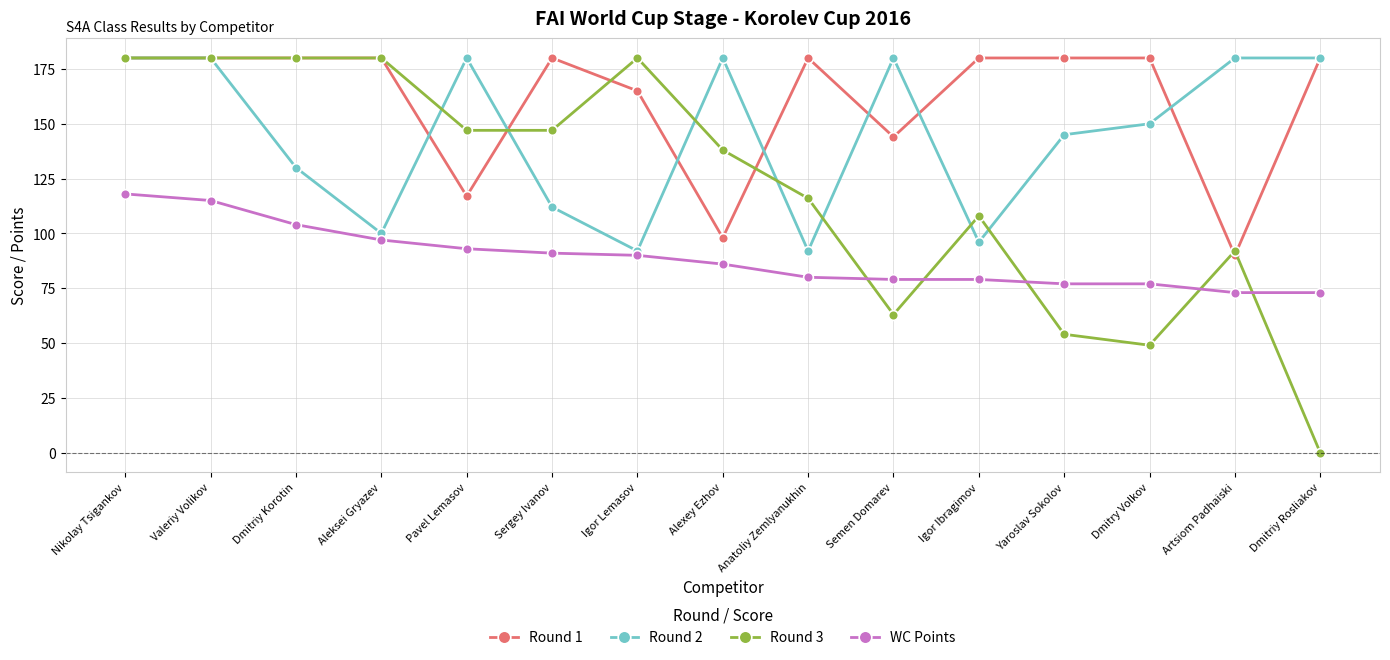

Does the chart display data point markers on the line(s)?

Yes